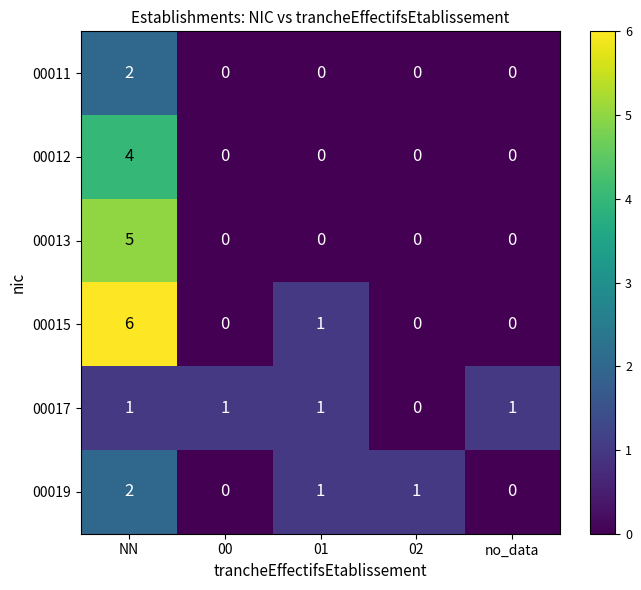

How many 00019 values are between 0 and 1?

4